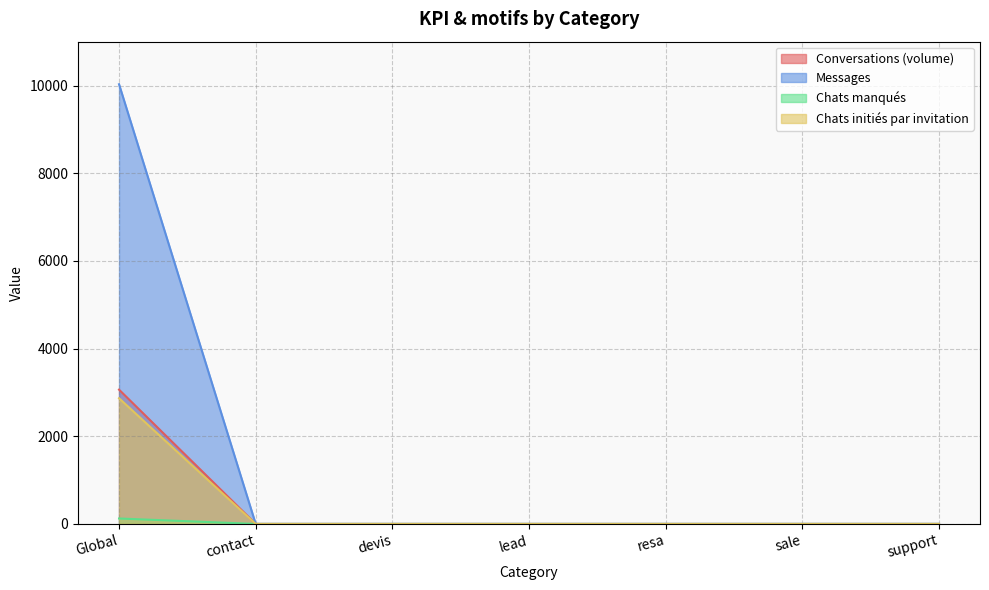

List the labels in order of Chats initiés par invitation value, smallest first.

contact, devis, lead, resa, sale, support, Global